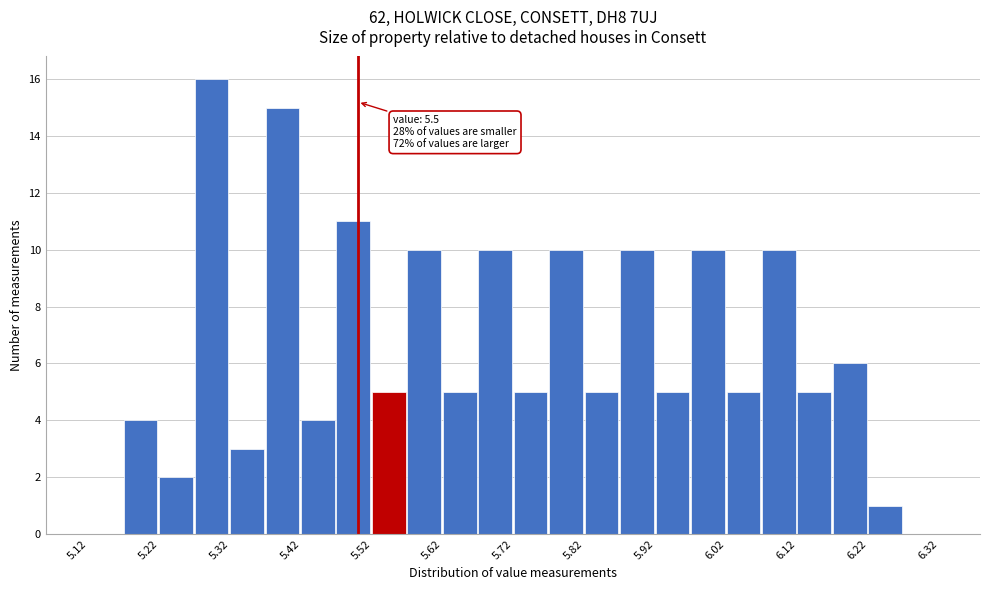

Which range on the x-axis has the tallest bar?

5.27 to 5.32